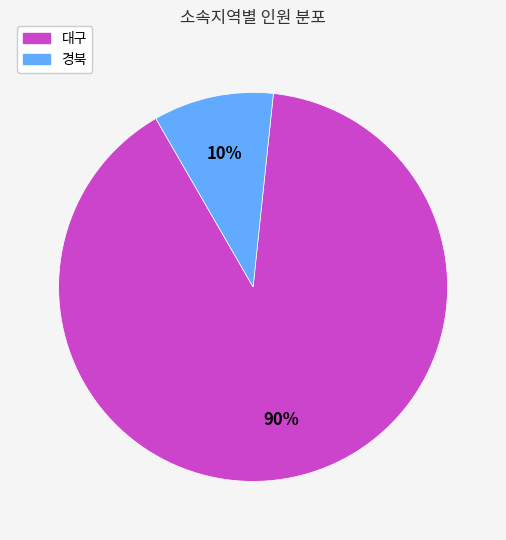

How many segments does this pie chart have?

2